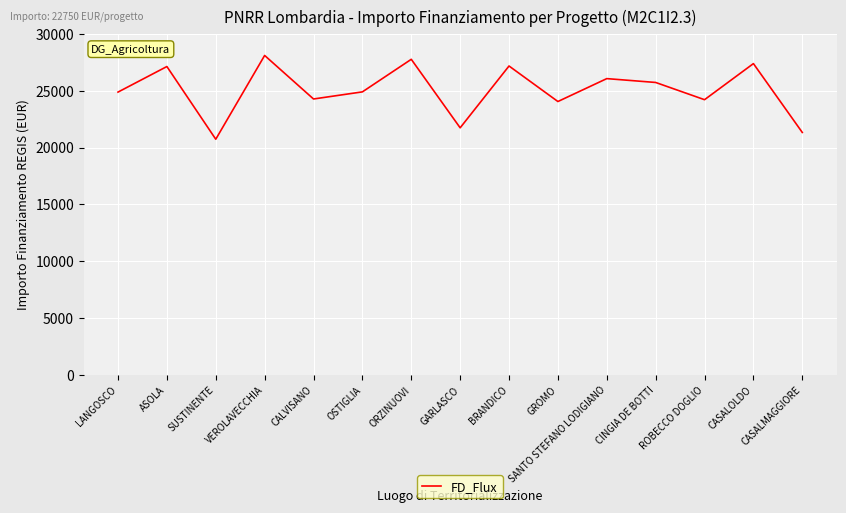

At which category does the chart reach its peak across all series?

VEROLAVECCHIA